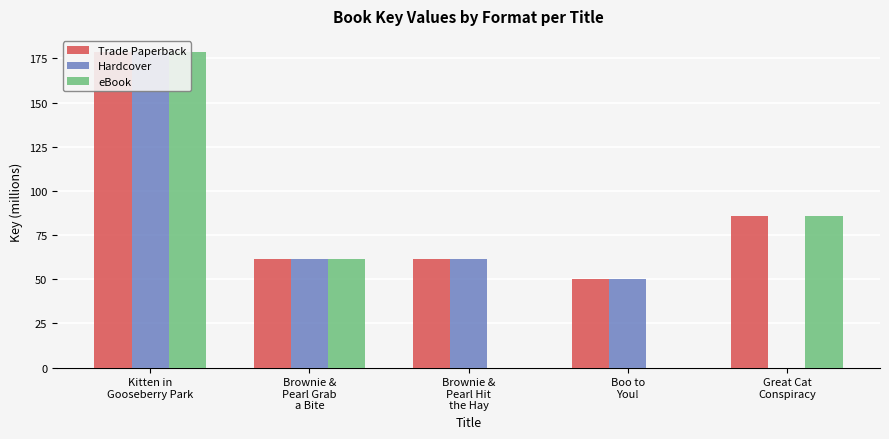

List the labels in order of Trade Paperback value, largest first.

Kitten in
Gooseberry Park, Great Cat
Conspiracy, Brownie &
Pearl Hit
the Hay, Brownie &
Pearl Grab
a Bite, Boo to
You!